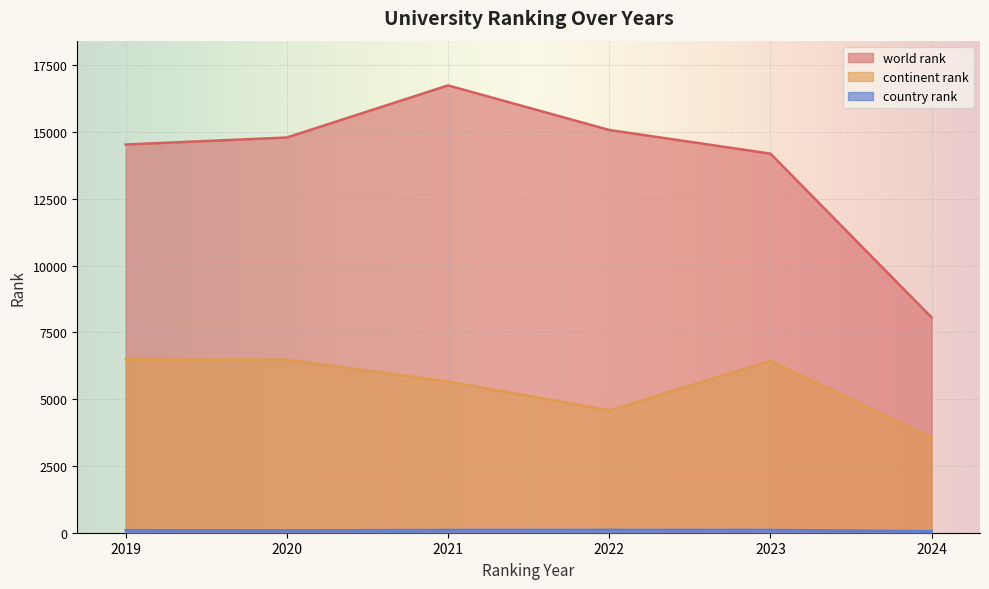

True or false: continent rank and world rank cross at least once.

False